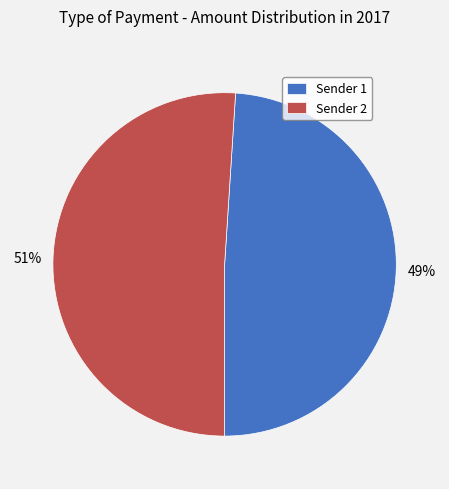

Which slice represents more than half of the pie?

Sender 2